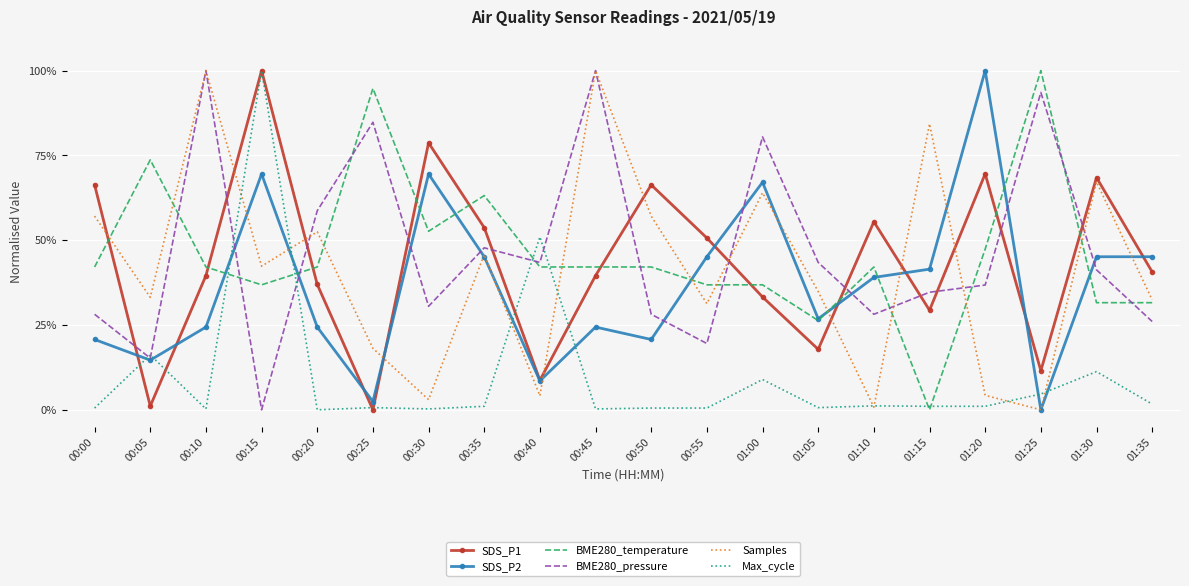

Rank the series by their maximum value, from lowest to highest.

SDS_P1, SDS_P2, BME280_temperature, BME280_pressure, Samples, Max_cycle